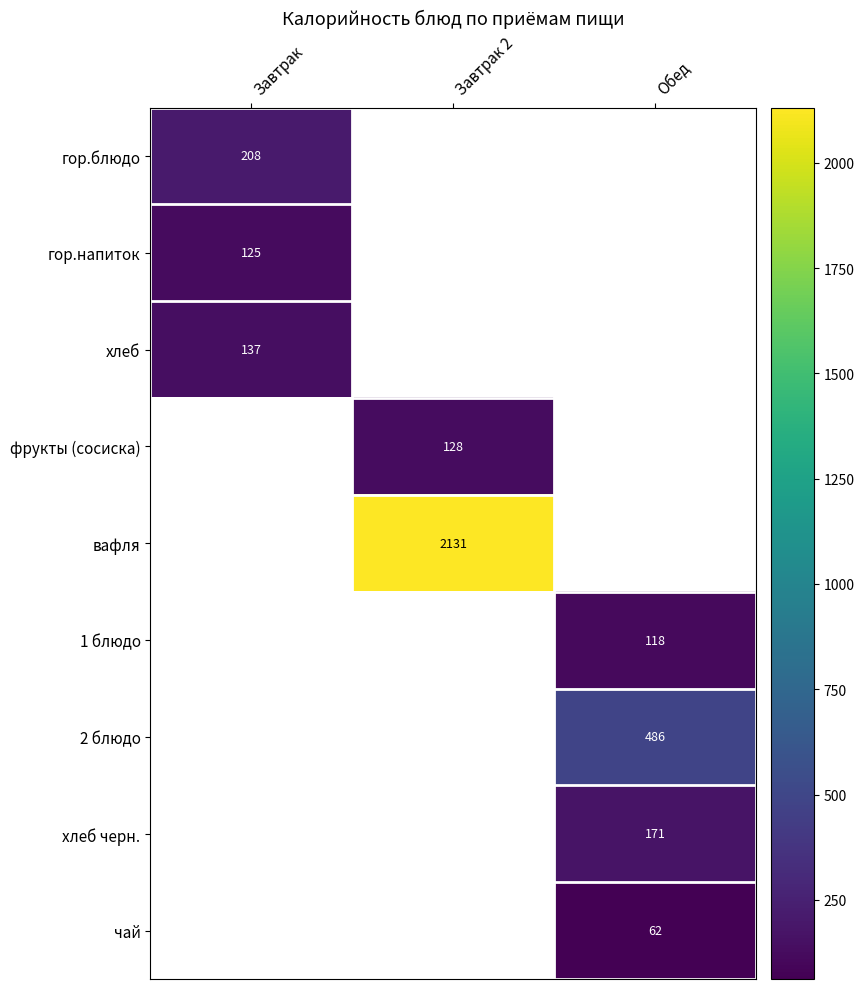

True or false: чай has a value of 62 at Обед.

True